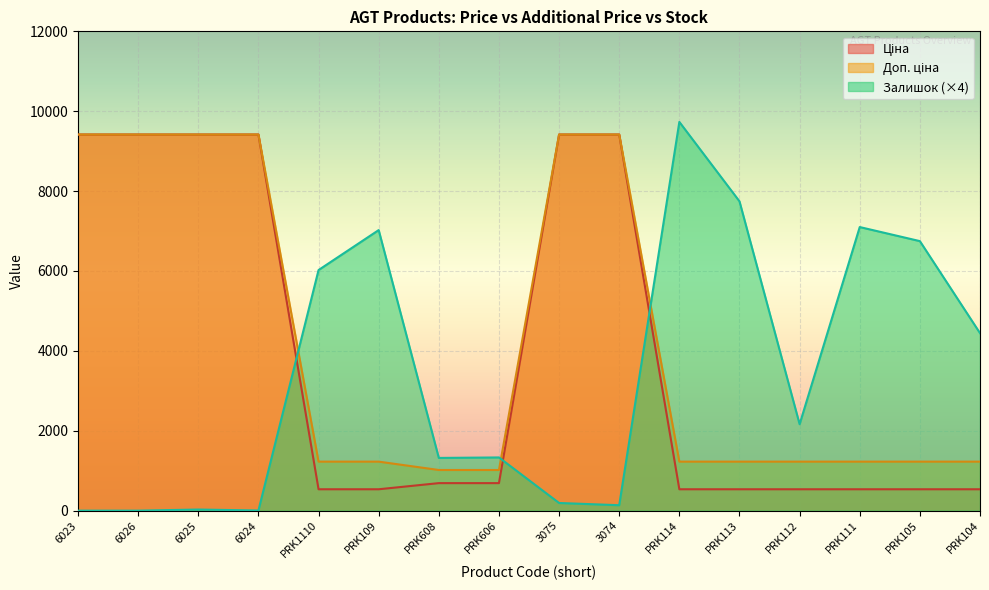

What is the label of the 14th point from the left?

PRK111